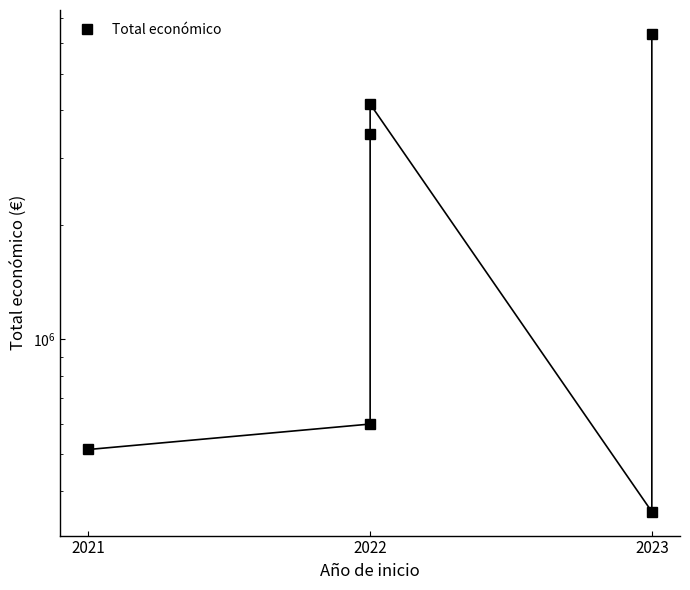

What is the minimum value shown in the chart?

352139